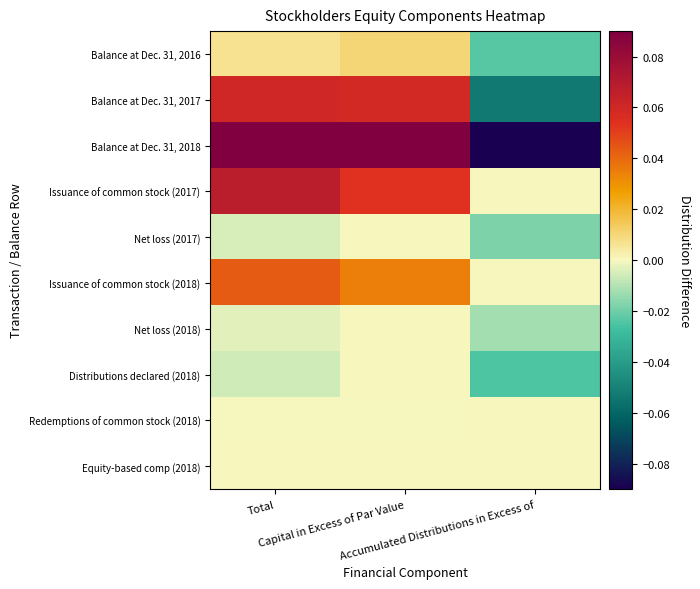

Reading right to left, transcribe all the data shown in this chart.

Balance at Dec. 31, 2016: Accumulated Distributions in Excess of=-0.0	Capital in Excess of Par Value=0.0	Total=0.0
Balance at Dec. 31, 2017: Accumulated Distributions in Excess of=-0.1	Capital in Excess of Par Value=0.1	Total=0.1
Balance at Dec. 31, 2018: Accumulated Distributions in Excess of=-0.1	Capital in Excess of Par Value=0.1	Total=0.1
Issuance of common stock (2017): Accumulated Distributions in Excess of=0.0	Capital in Excess of Par Value=0.1	Total=0.1
Net loss (2017): Accumulated Distributions in Excess of=-0.0	Capital in Excess of Par Value=0.0	Total=-0.0
Issuance of common stock (2018): Accumulated Distributions in Excess of=0.0	Capital in Excess of Par Value=0.0	Total=0.0
Net loss (2018): Accumulated Distributions in Excess of=-0.0	Capital in Excess of Par Value=0.0	Total=-0.0
Distributions declared (2018): Accumulated Distributions in Excess of=-0.0	Capital in Excess of Par Value=0.0	Total=-0.0
Redemptions of common stock (2018): Accumulated Distributions in Excess of=0.0	Capital in Excess of Par Value=-0.0	Total=-0.0
Equity-based comp (2018): Accumulated Distributions in Excess of=0.0	Capital in Excess of Par Value=0.0	Total=0.0